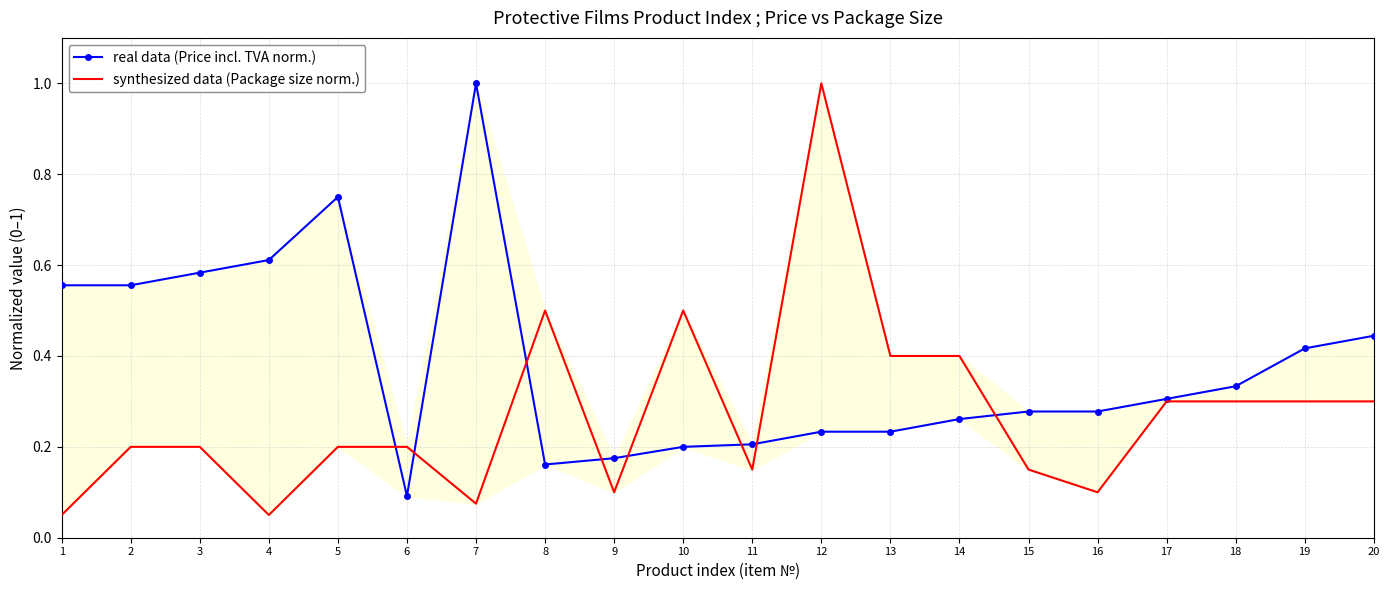

How many lines are shown in the chart?

2